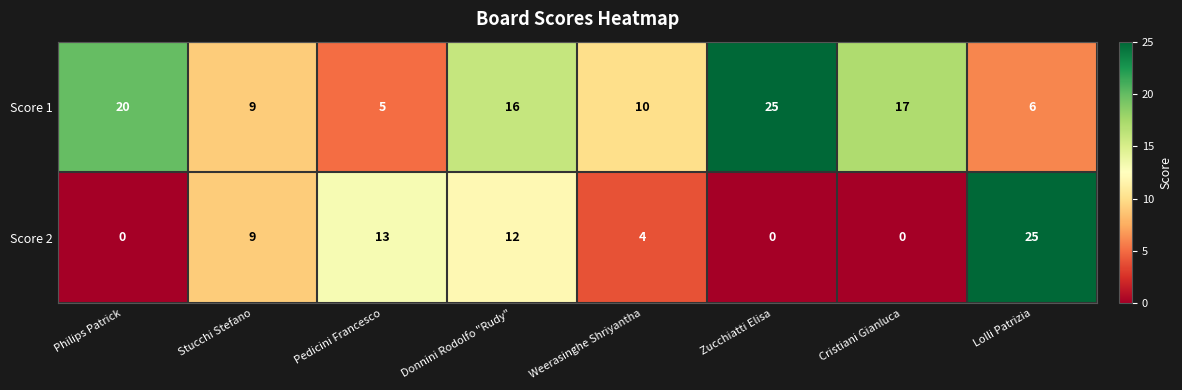

Rank the series by their average value, from highest to lowest.

Score 1, Score 2